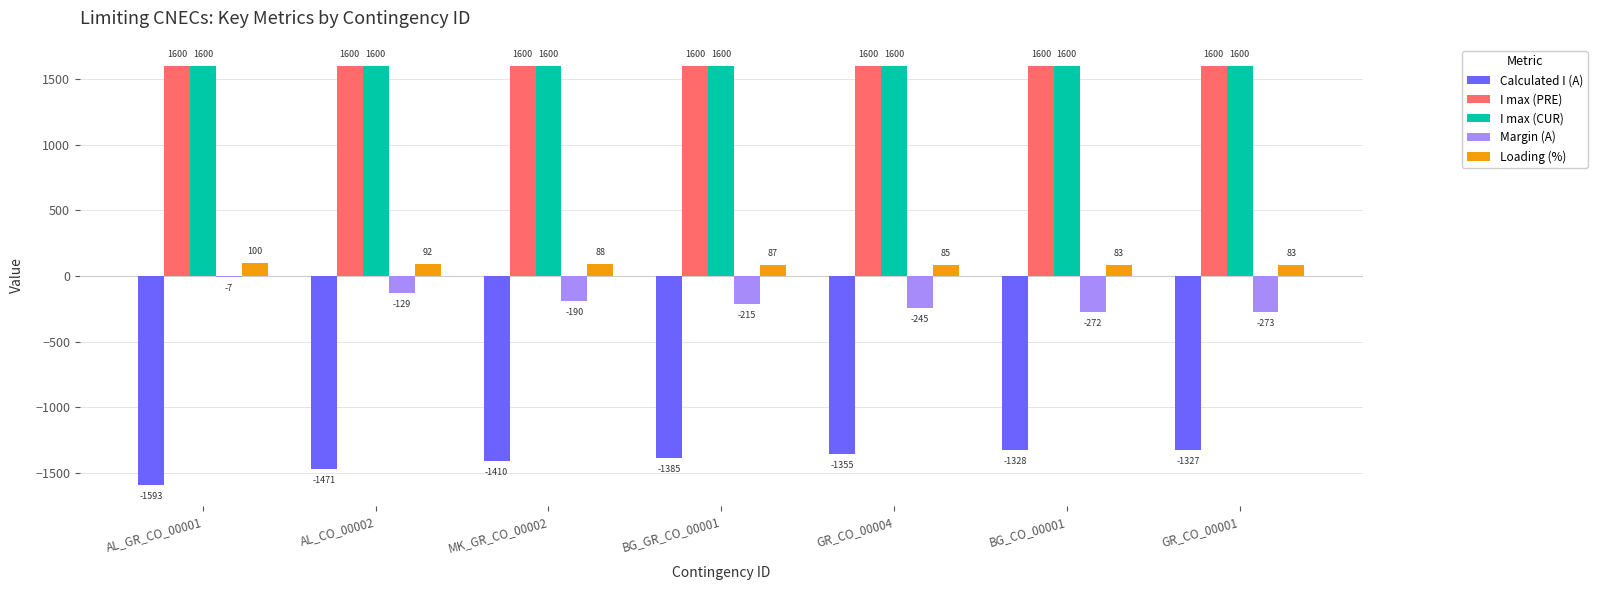

What is the total value across all series at AL_GR_CO_00001?

1700